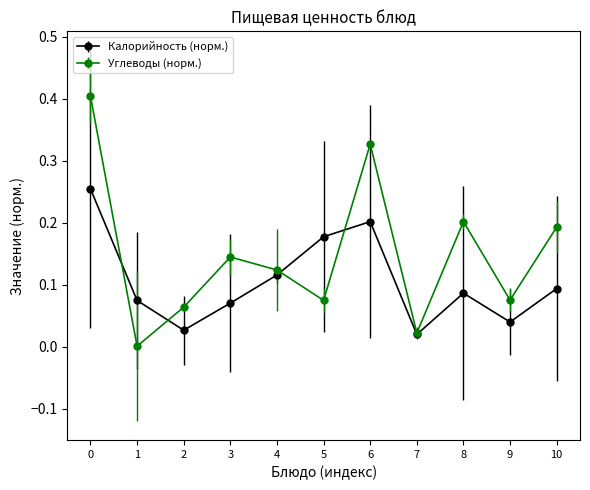

List the series in order of their overall mean, lowest first.

Калорийность (норм.), Углеводы (норм.)